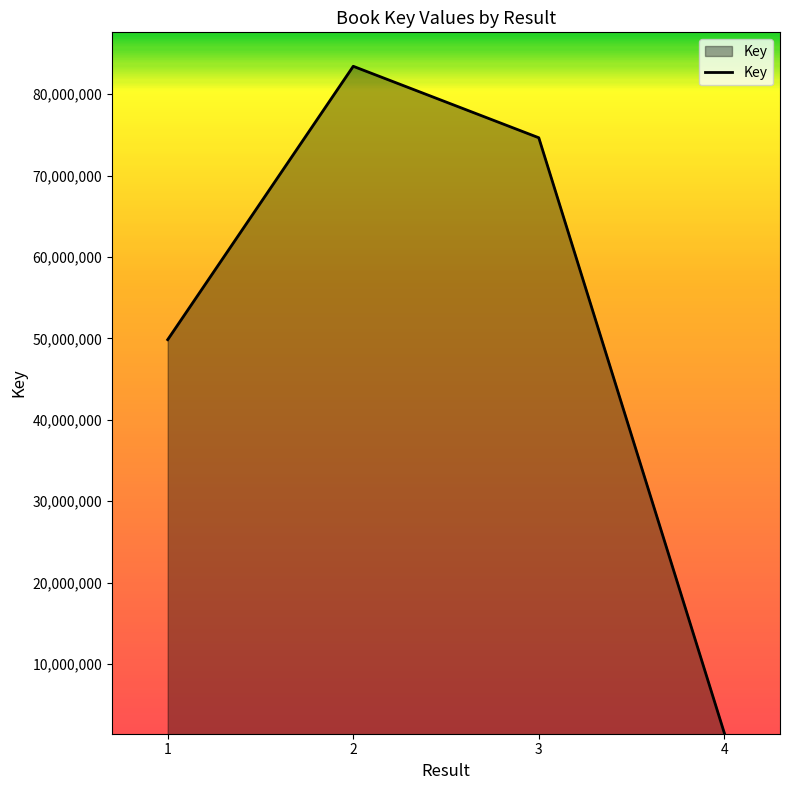

The value at 3 is 15102862. True or false?

False